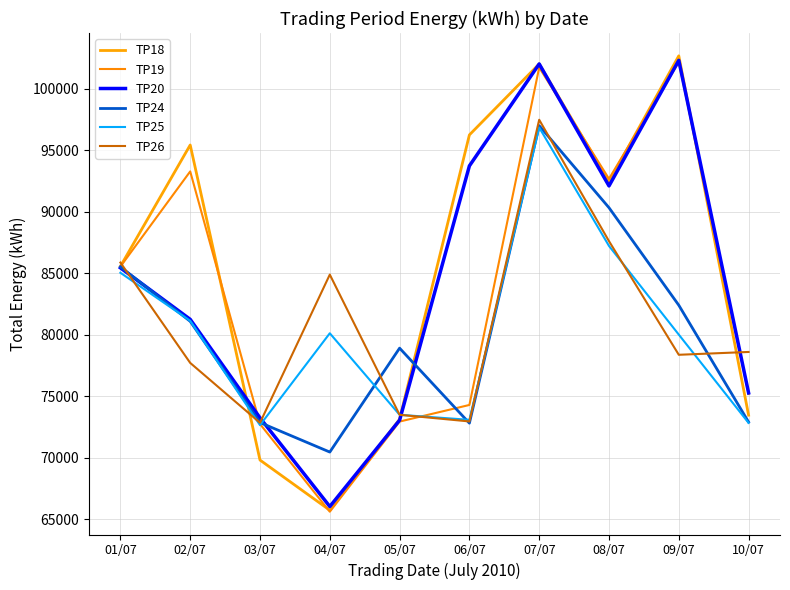

What is the label of the 9th point from the right?

02/07